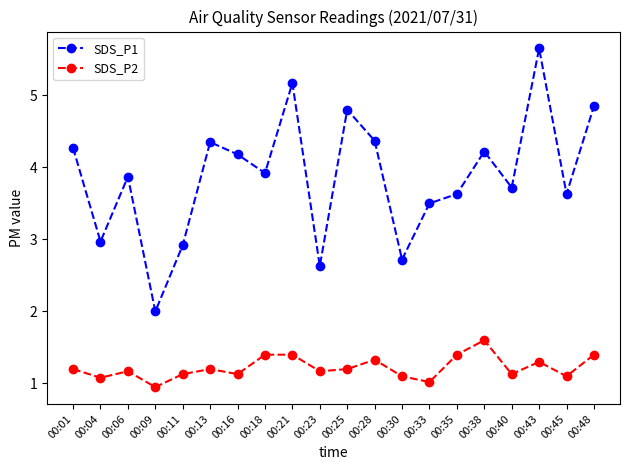

The SDS_P2 series shows 1.4 at 00:48. True or false?

True